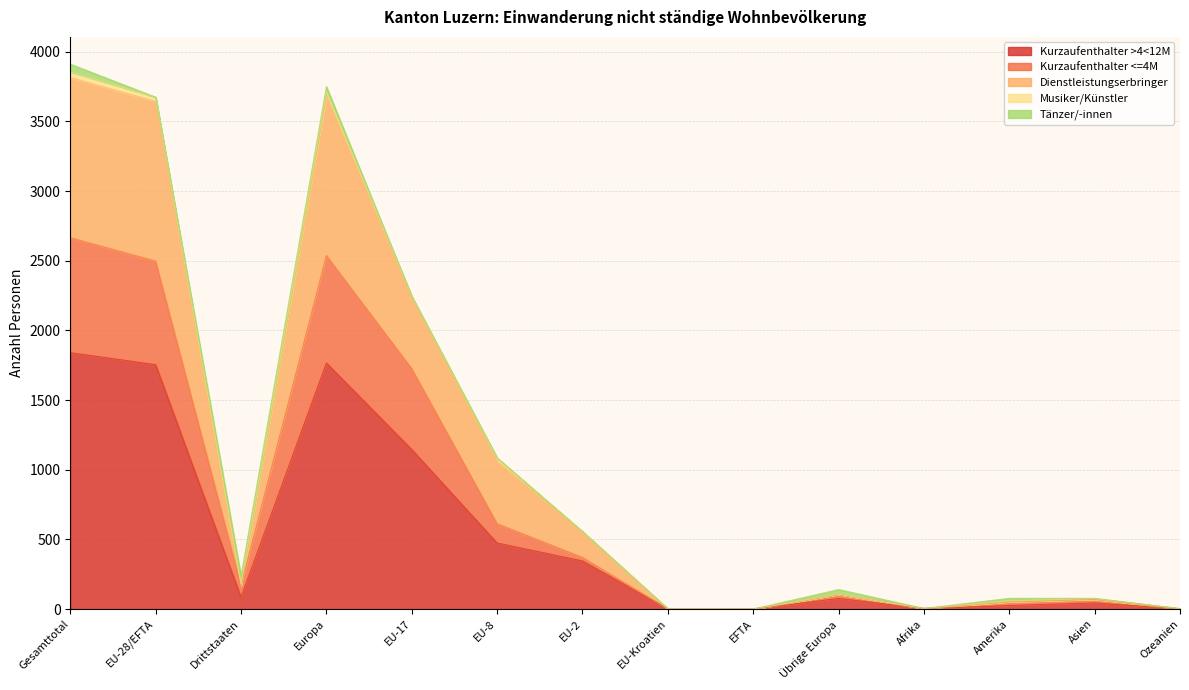

What is the greatest value displayed?

3911